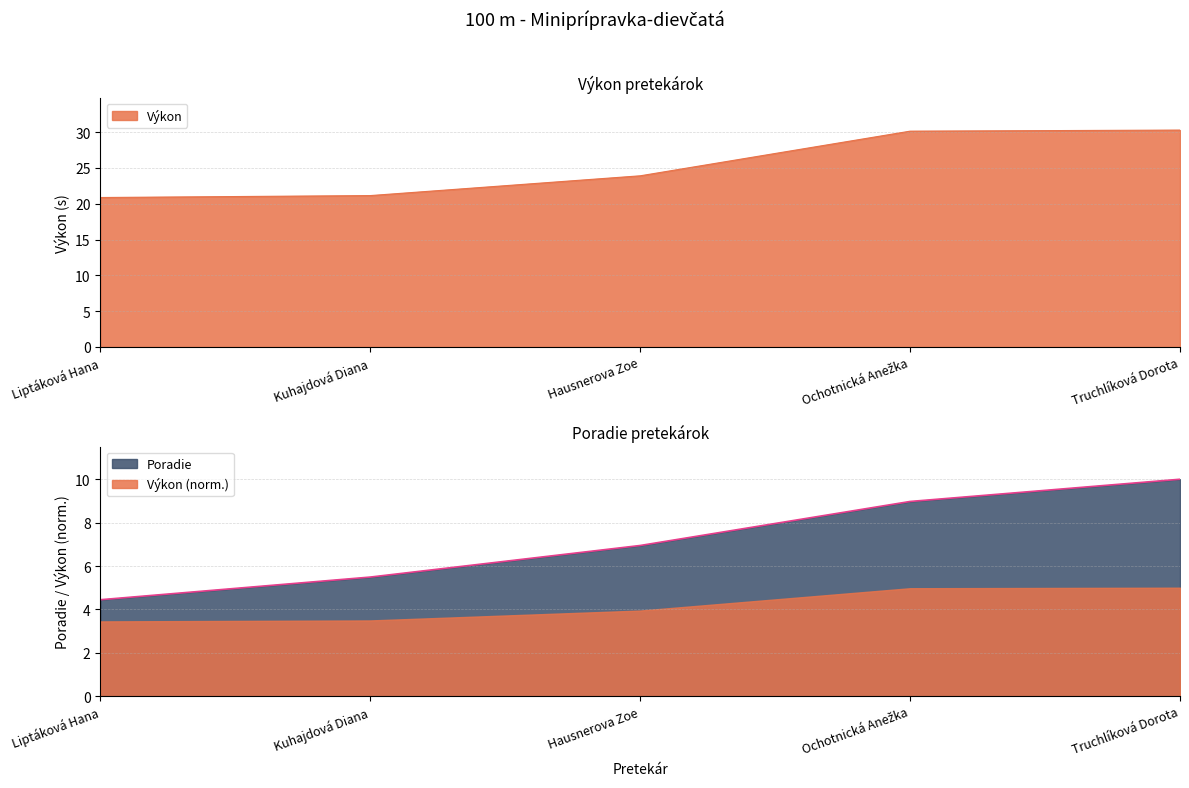

What is the difference between the second highest and minimum values in the Výkon series?

9.3